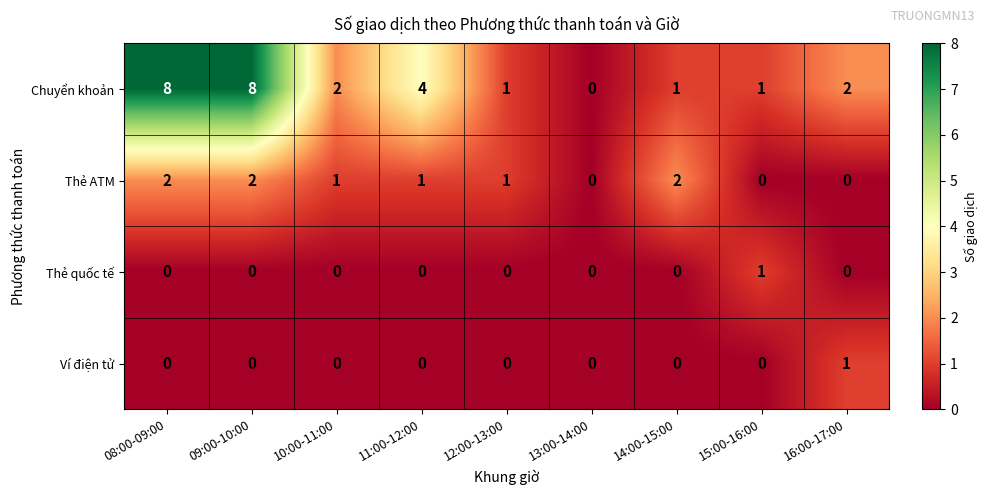

How many Ví điện tử values are between 0 and 1?

9